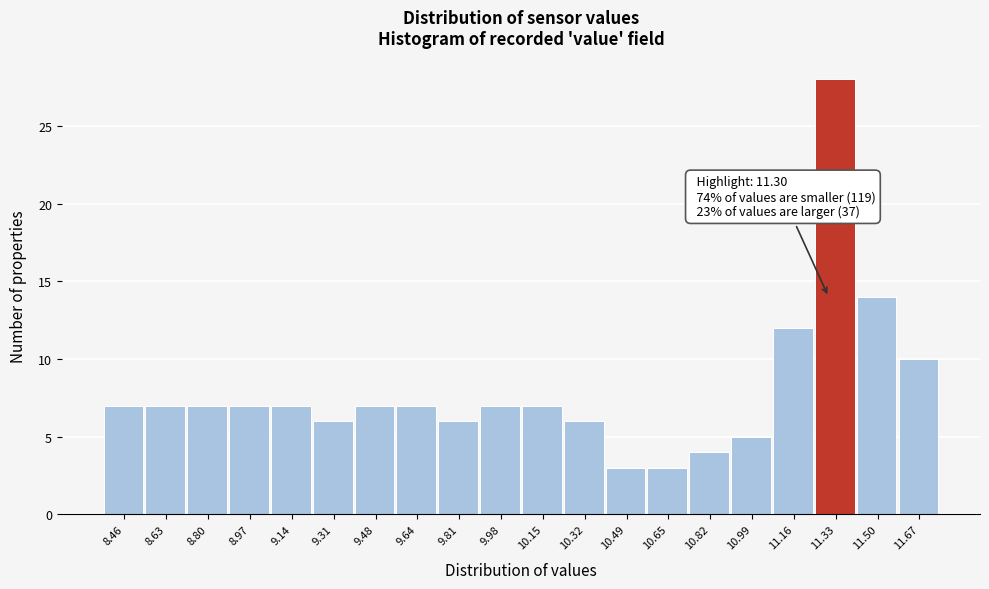

Which range on the x-axis has the tallest bar?

11.24 to 11.42